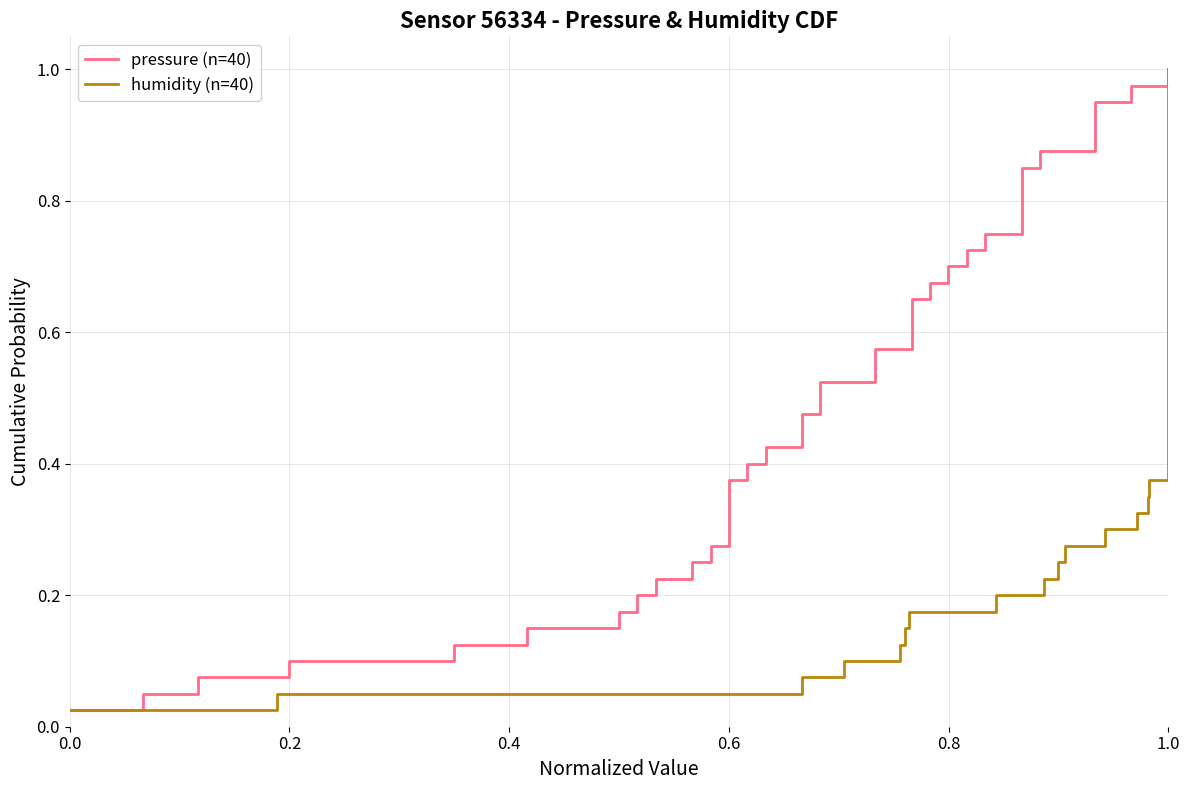

What is the difference between the pressure (n=40) values at 16 and 37?

0.5